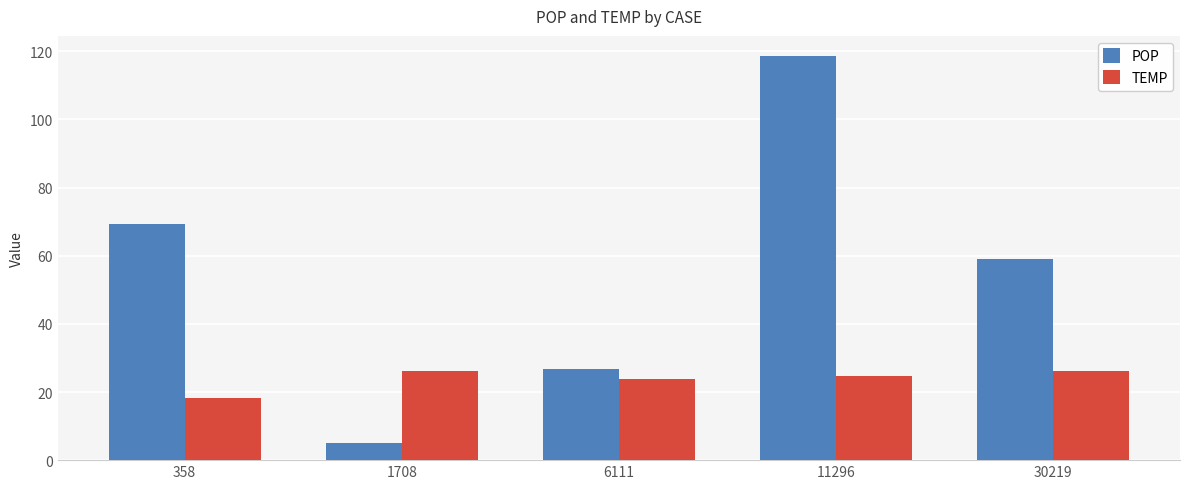

Which series has the widest spread of values?

POP